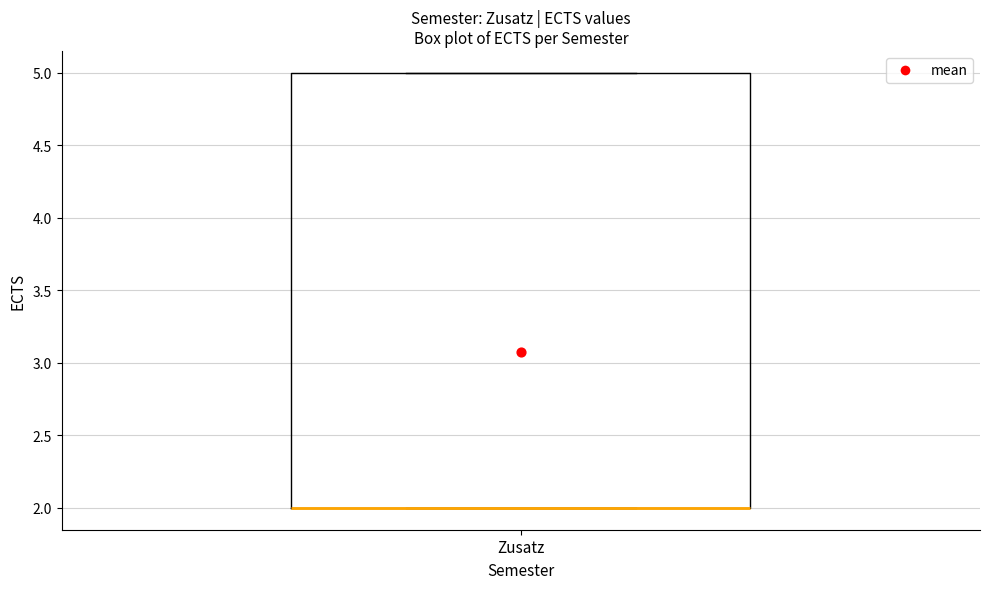

Read this box plot against the y-axis: the position of the median line, the range covered by the box, and the ends of both whiskers. The values are not printed on the chart, so give them approximately, as read against the axis.

median 2 (drawn on the box's lower edge), box 2 to 5, whiskers 2 to 5